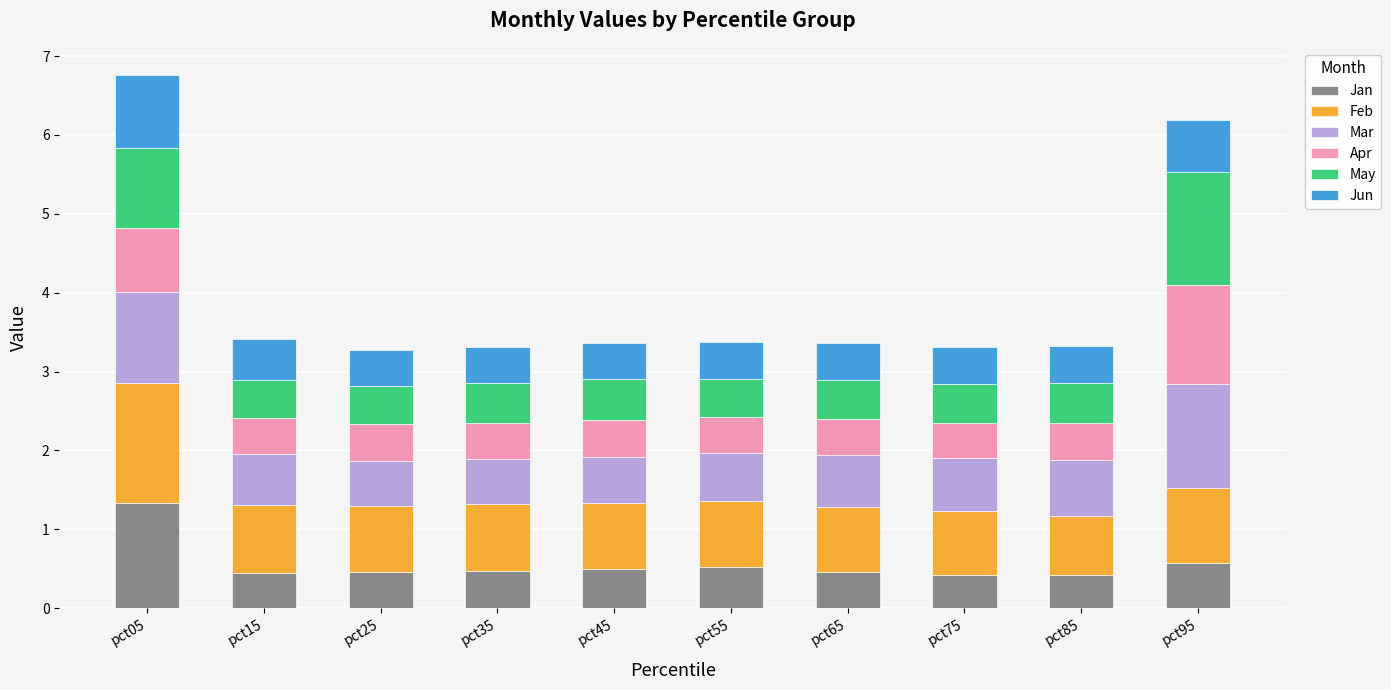

Which category has the highest value in the Jan series?

pct05